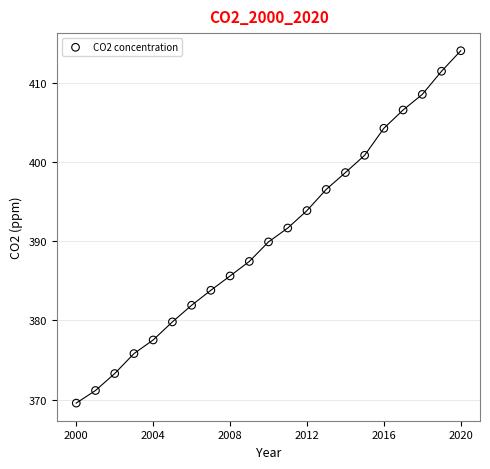

What is the range of Y values (max minus min)?

44.5